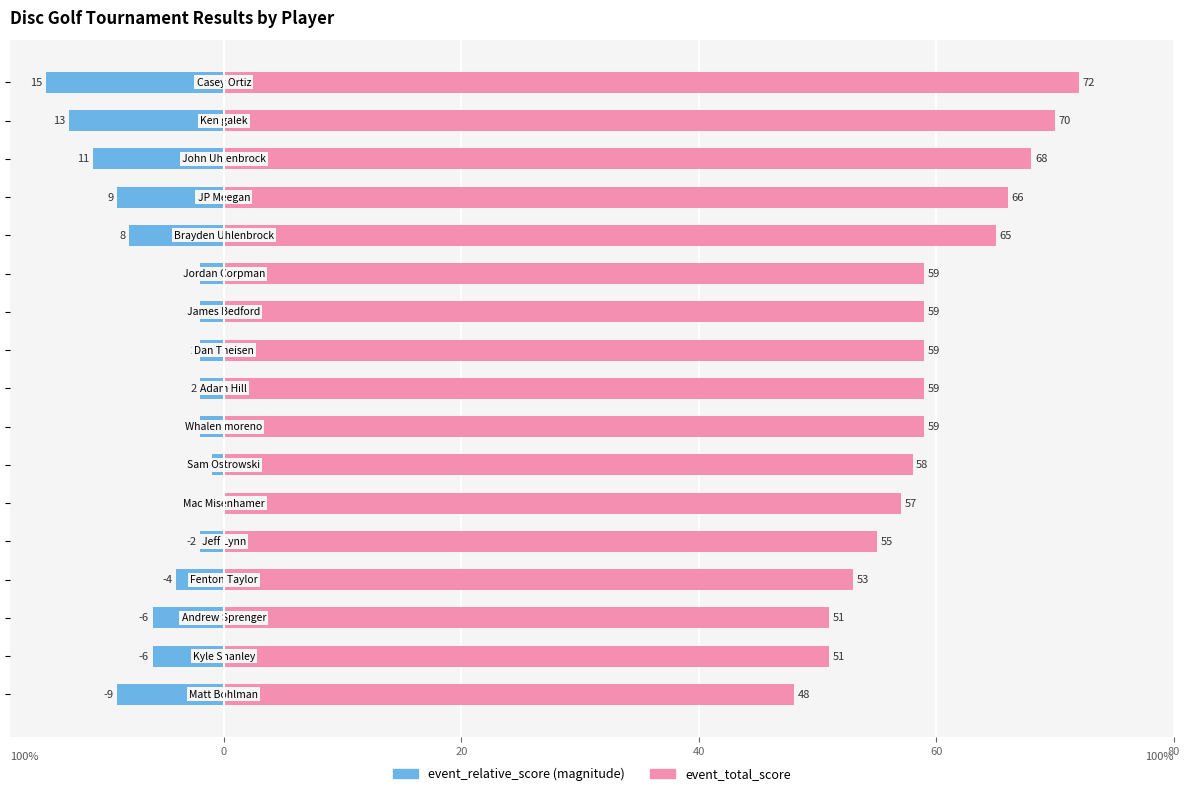

Are the bars horizontal?

Yes